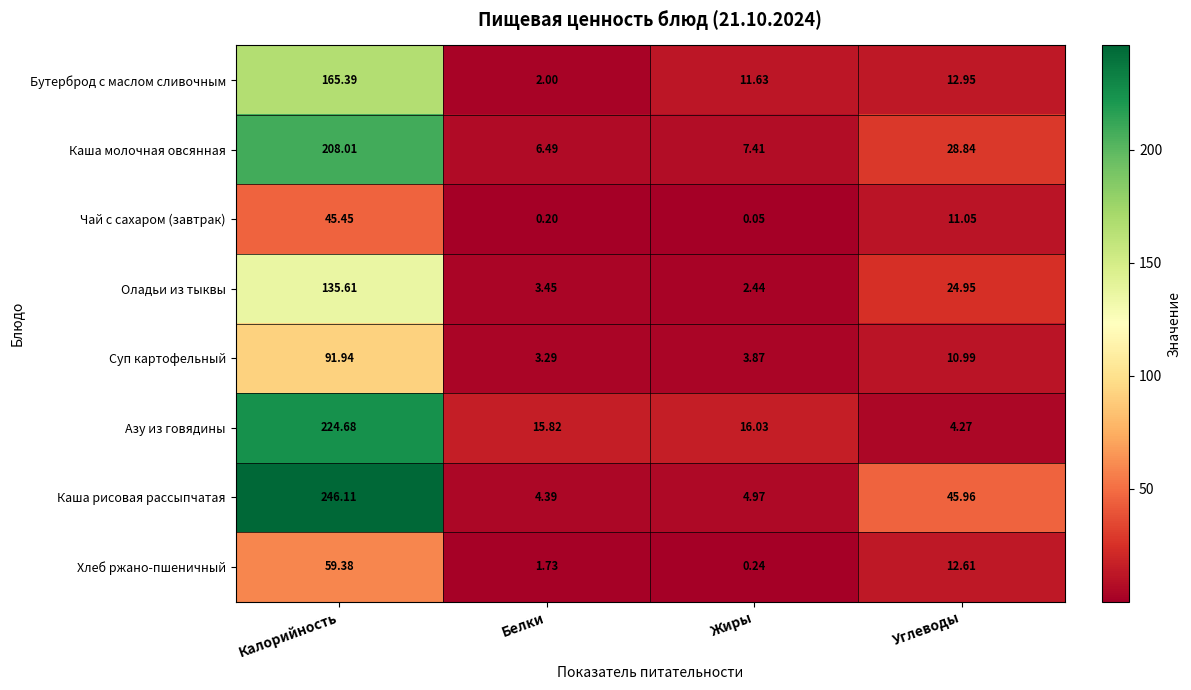

Which label corresponds to the largest value in the chart?

Калорийность